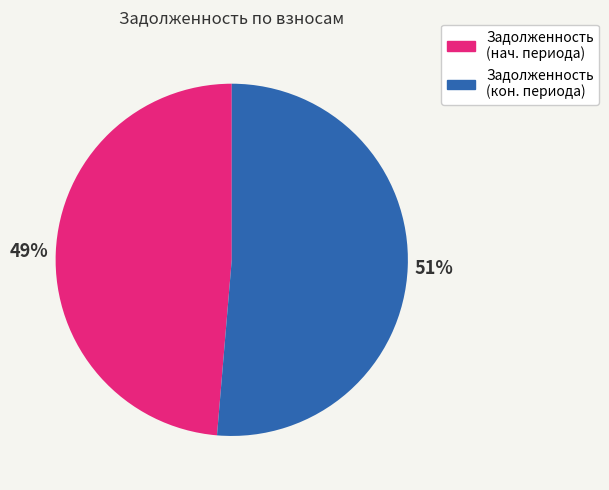

Is there a majority slice in this chart?

Yes